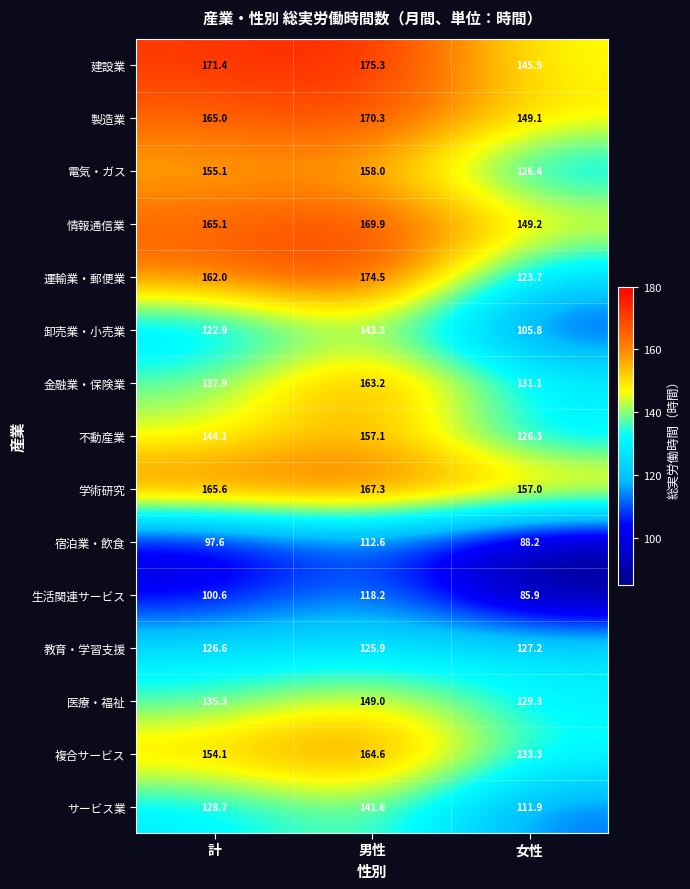

Which category has the lowest value across all series?

女性